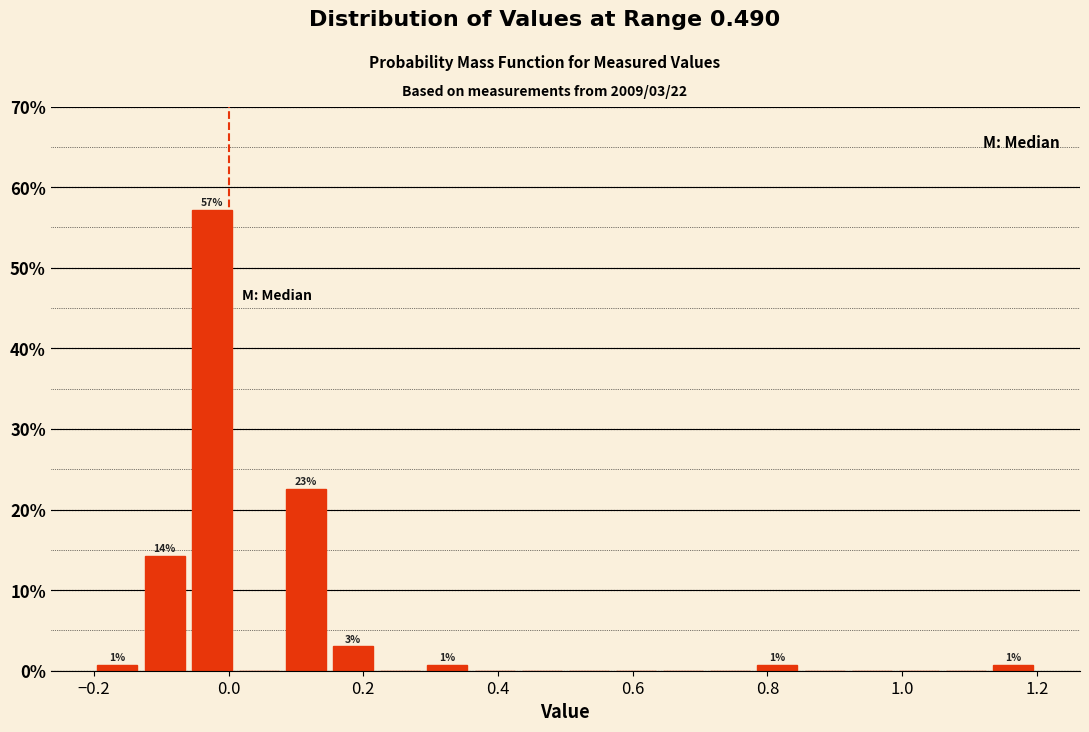

Read against the x-axis, roughly where is the centre of the tallest bar?

-0.02